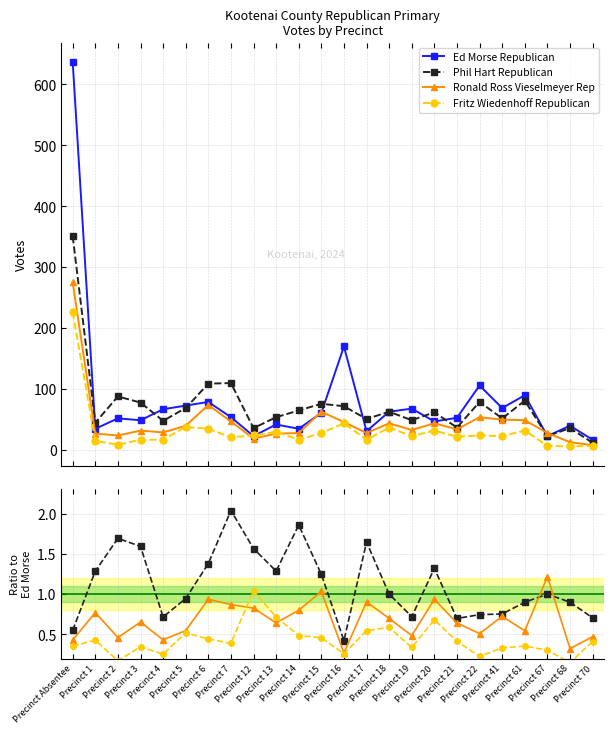

What is the value of the Ed Morse Republican point at the 10th from the left?

42.0